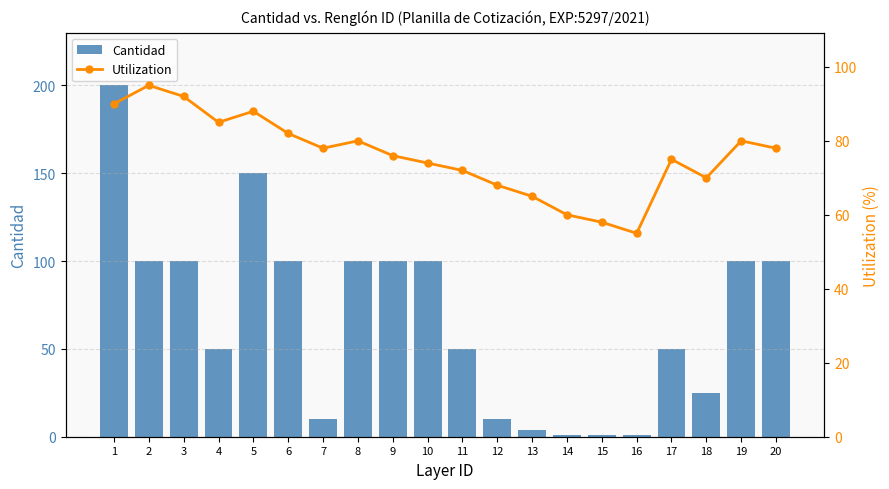

True or false: Cantidad has a value of 51 at 6.

False